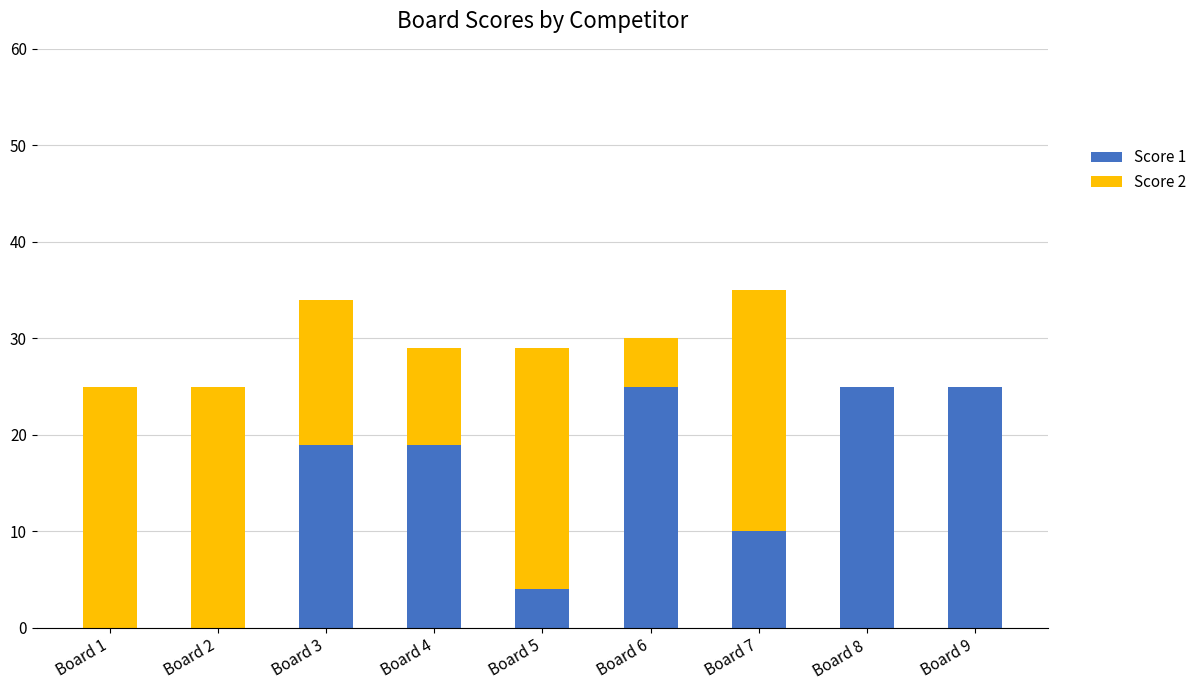

What is the approximate value of Score 1 at Board 7, to the nearest 5?

10